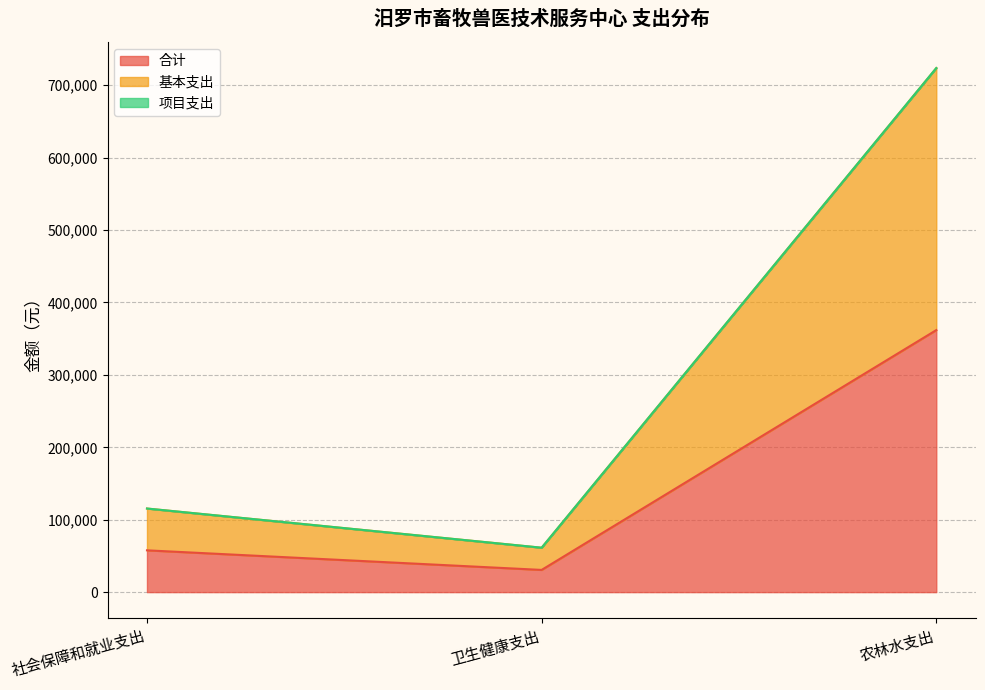

Does the chart have visible grid lines?

Yes